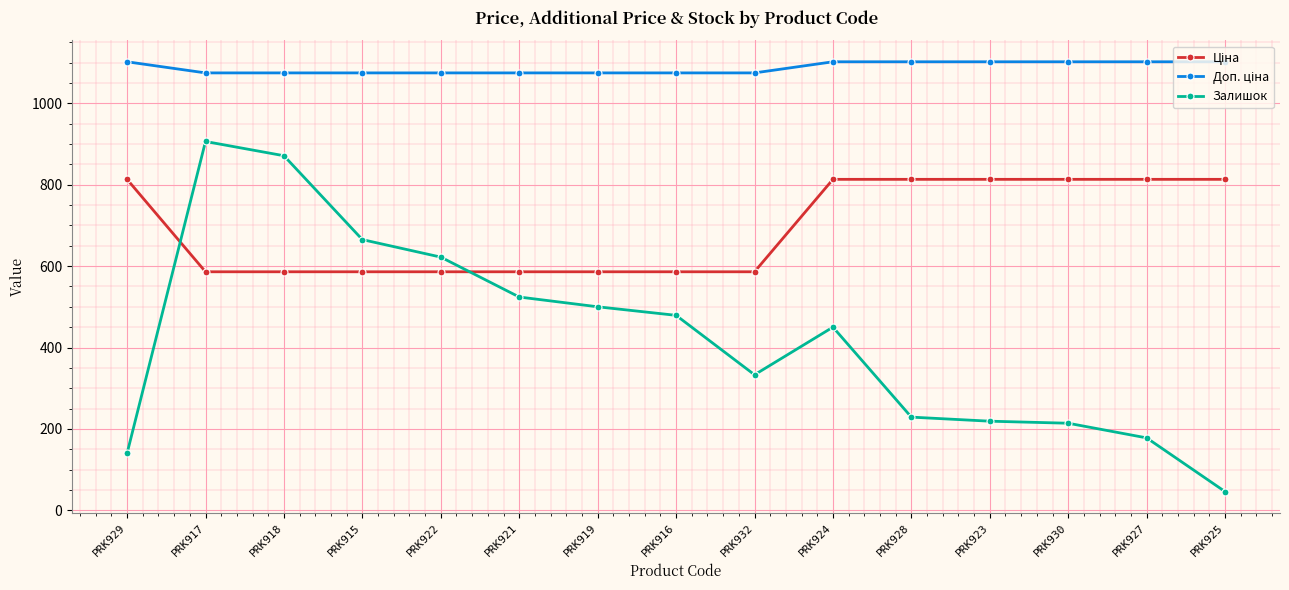

Which category has the lowest value across all series?

PRK925